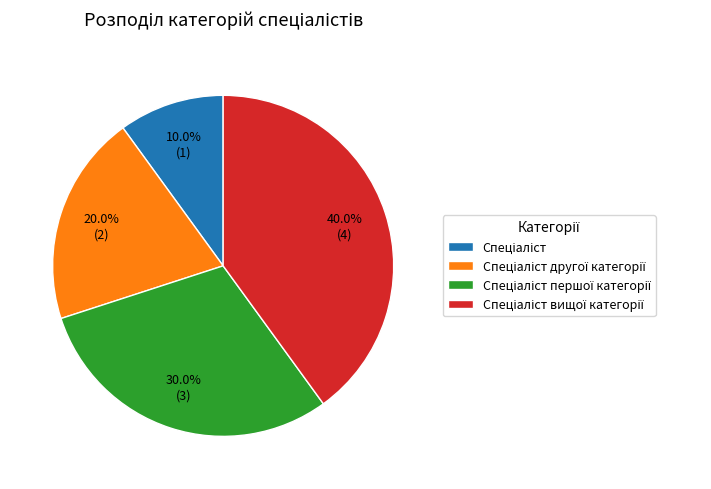

Is there any slice that represents more than half of the pie?

No